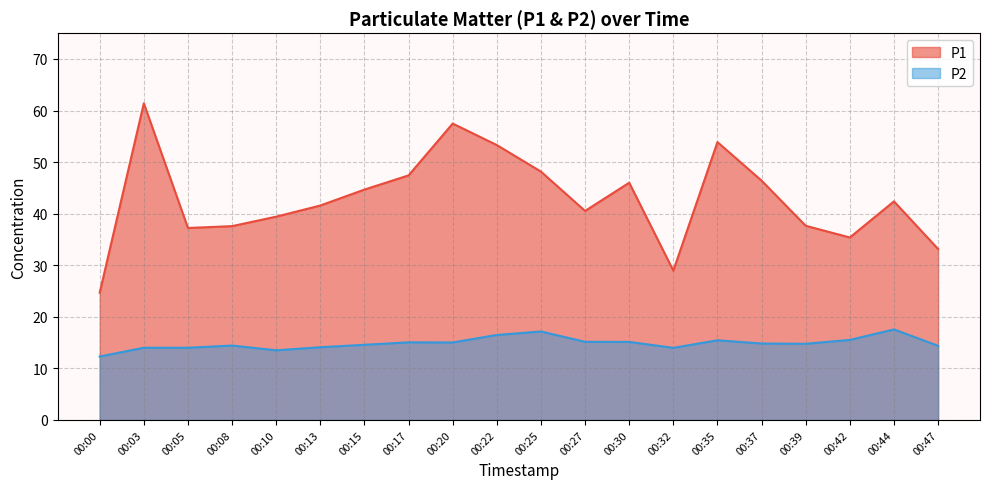

Rank the series by their maximum value, from lowest to highest.

P2, P1